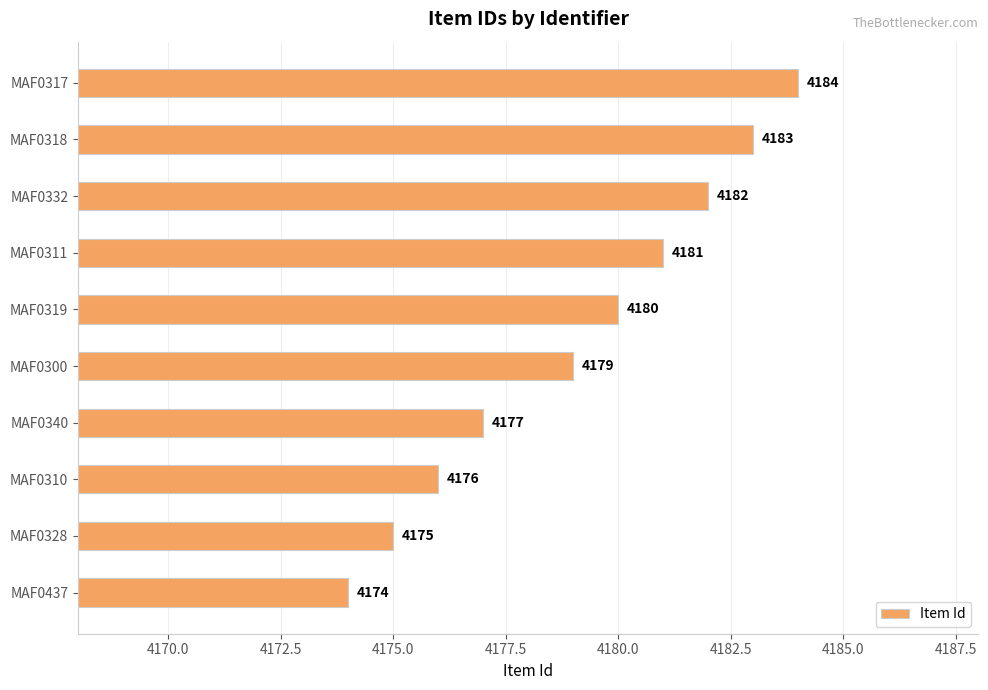

At which category does the chart reach its minimum across all series?

MAF0437